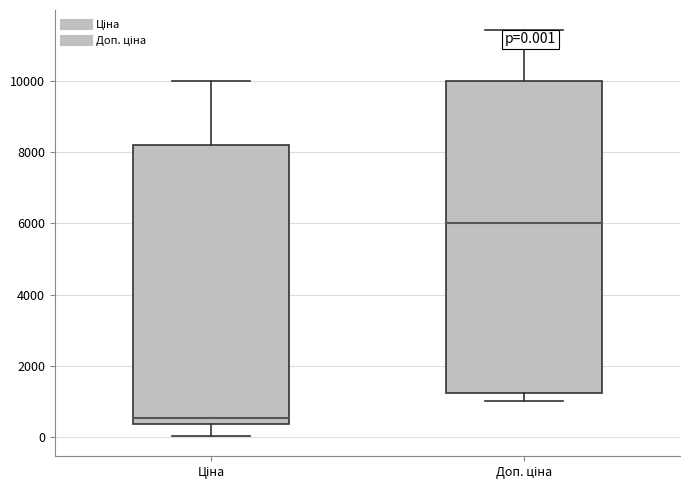

Which box is the tallest, from its lower edge to its upper edge?

Доп. ціна